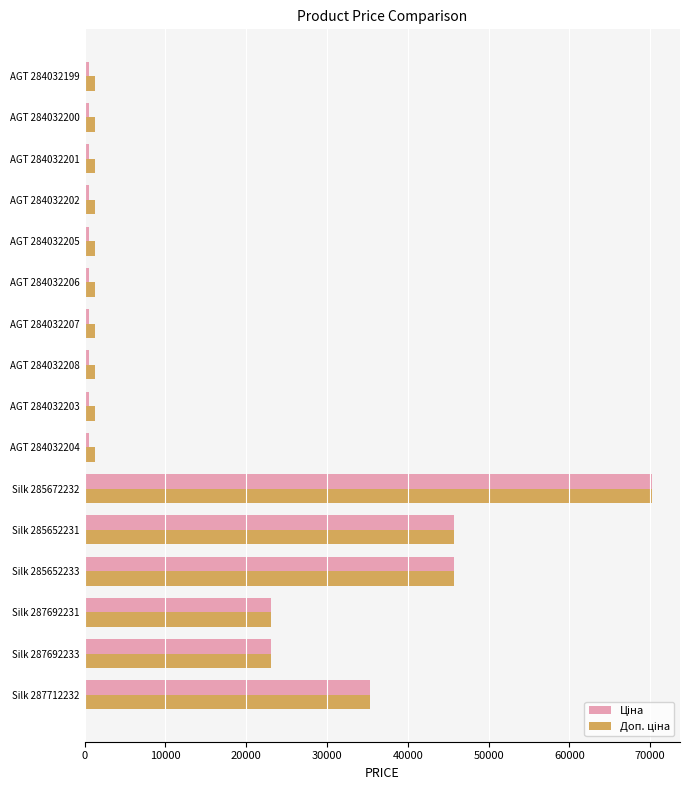

Which label corresponds to the largest value in the chart?

Silk 285672232